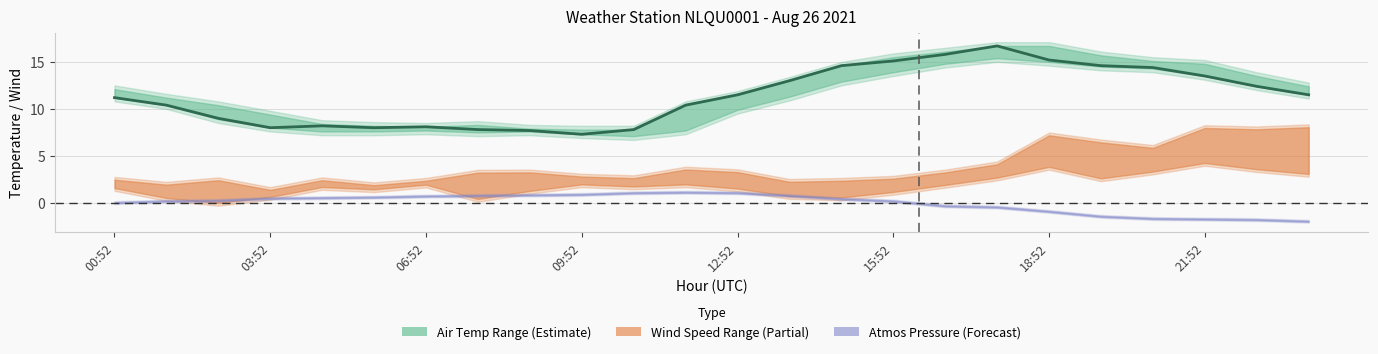

What is the difference between the AIR_TEMP values at 13:52 and 16:52?

2.8